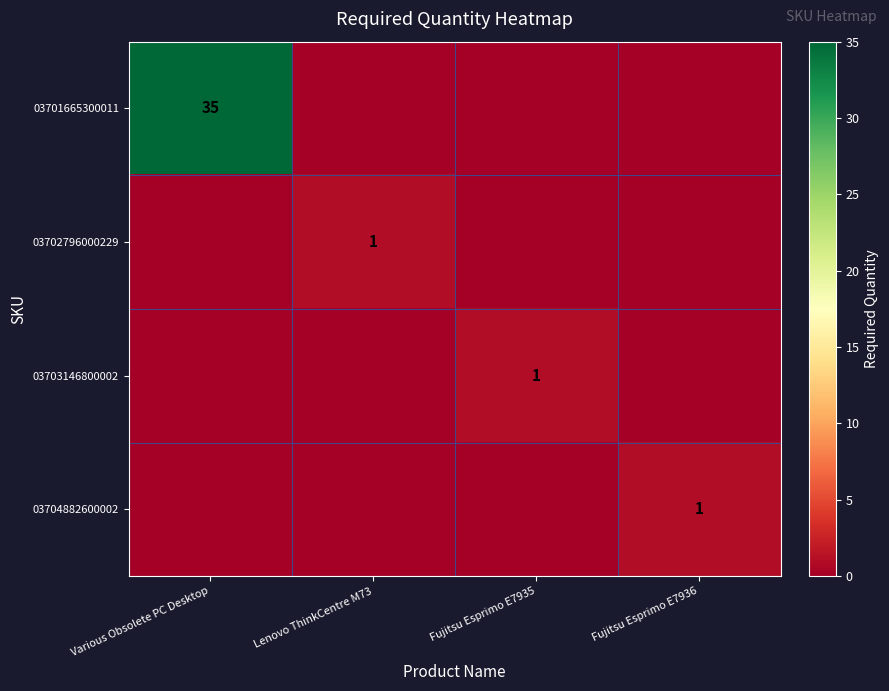

The value of 03704882600002 at Fujitsu Esprimo E7936 is 2. True or false?

False